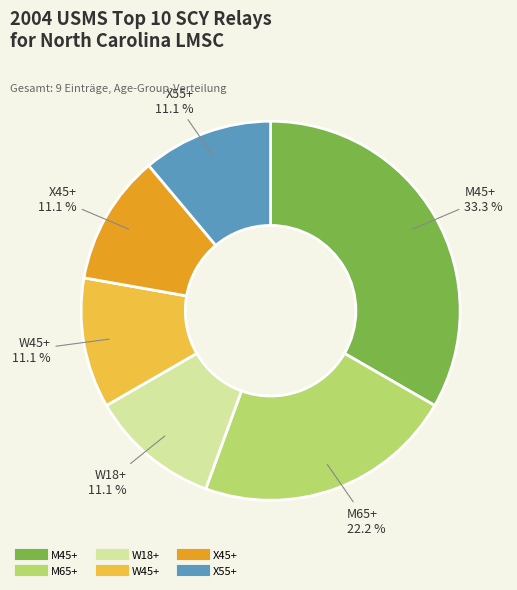

How many segments does this pie chart have?

6